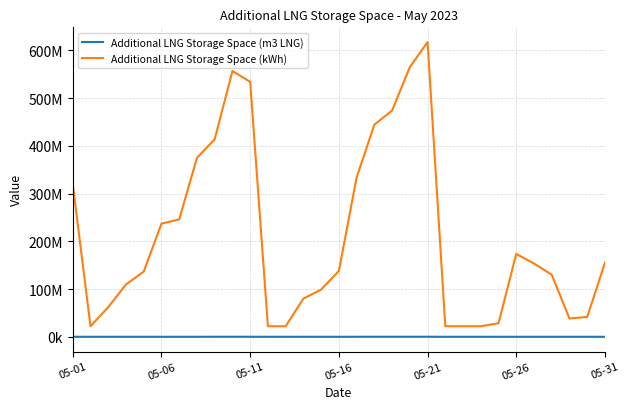

What are all the series names shown in the legend?

Additional LNG Storage Space (m3 LNG), Additional LNG Storage Space (kWh)